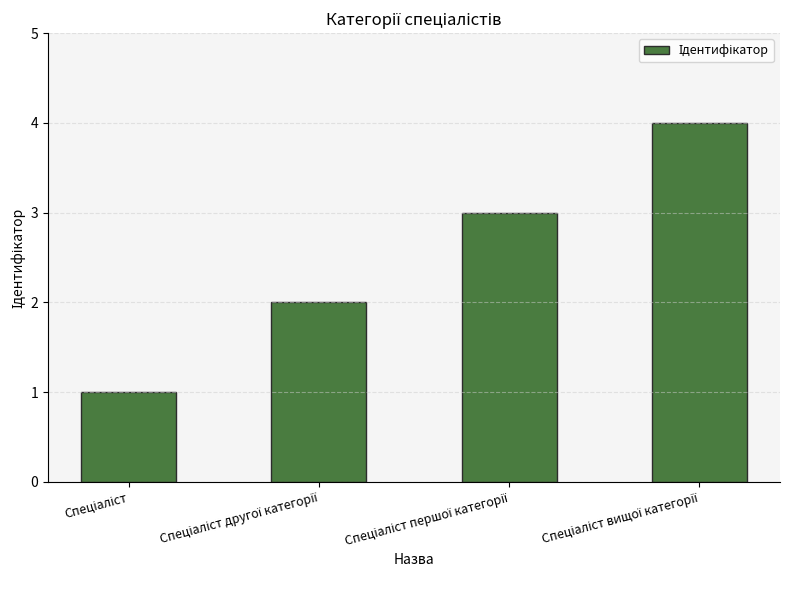

What is the maximum value shown in the chart?

4